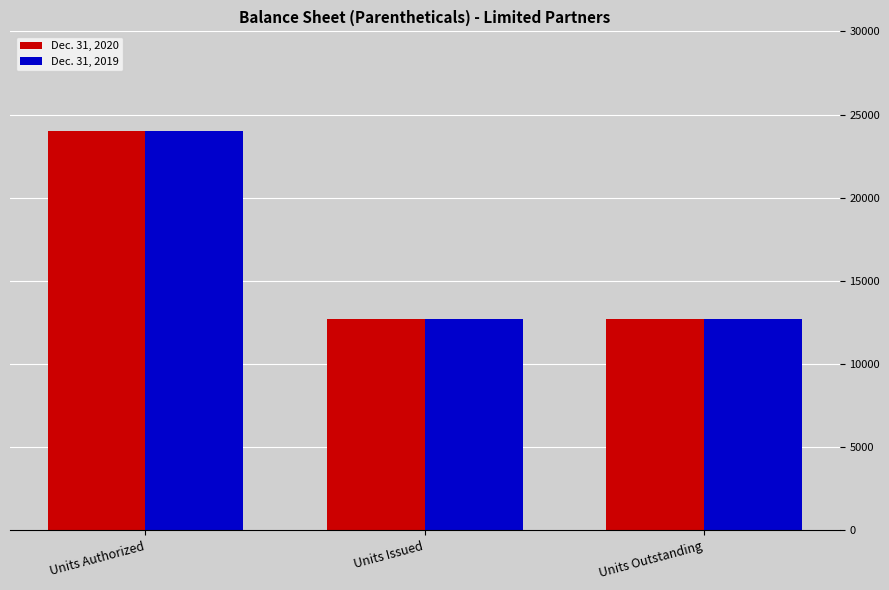

What is the difference between the Dec. 31, 2020 values at Units Authorized and Units Outstanding?

11308